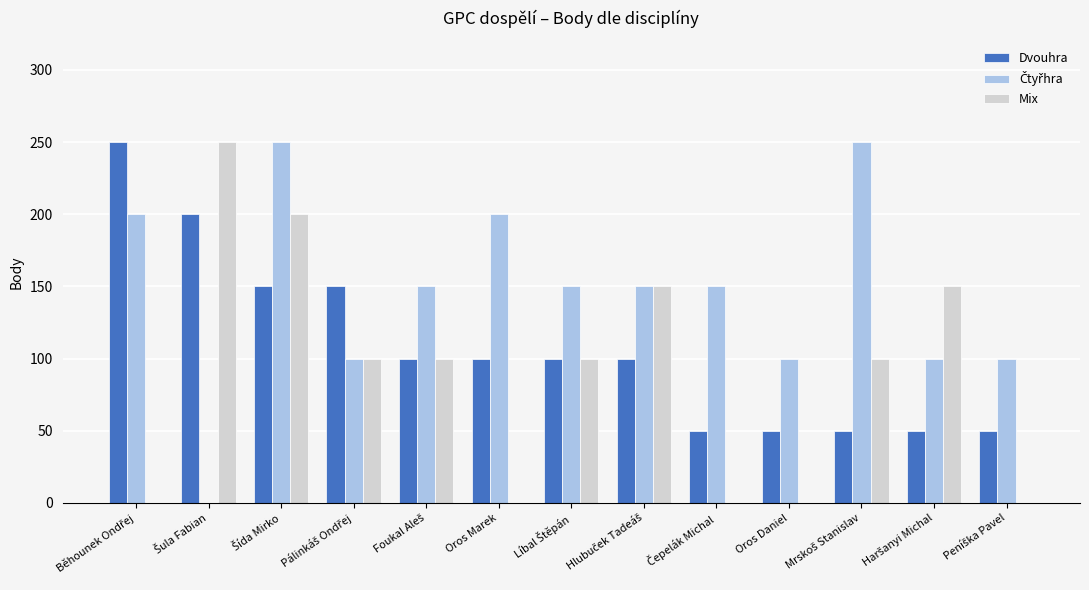

What is the greatest value displayed?

250